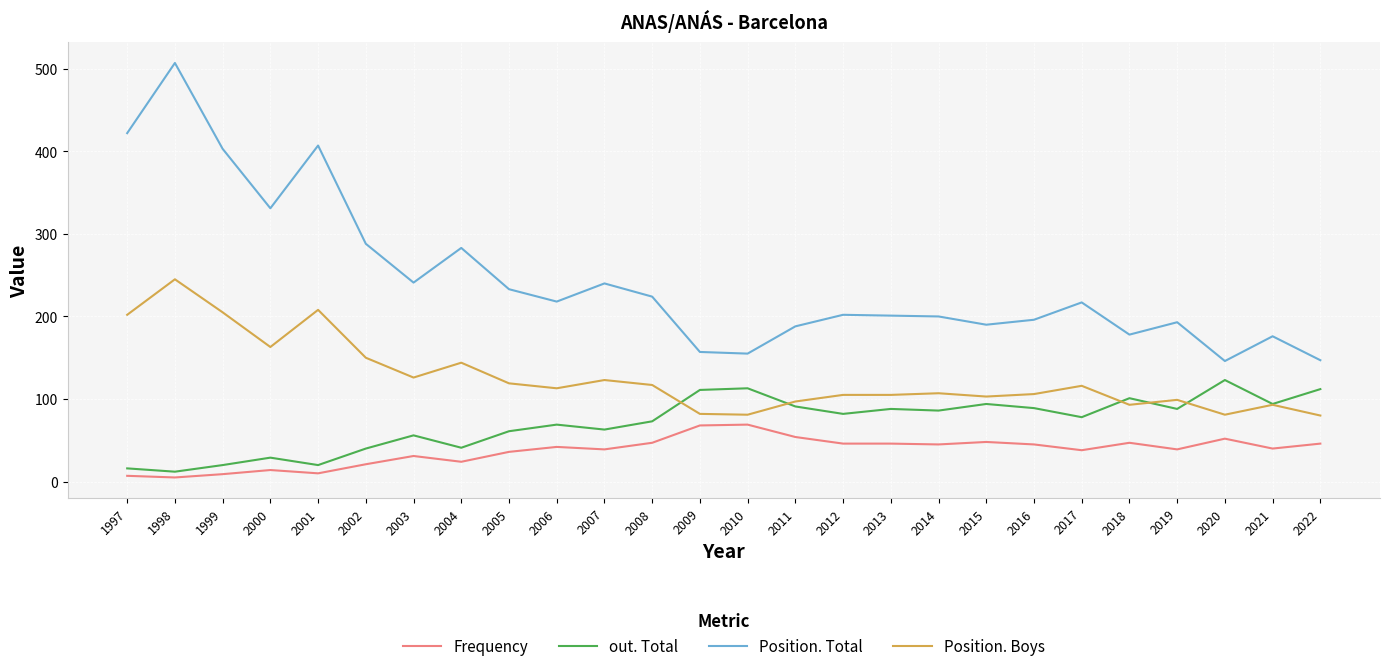

What is the sum of all Frequency values?

968